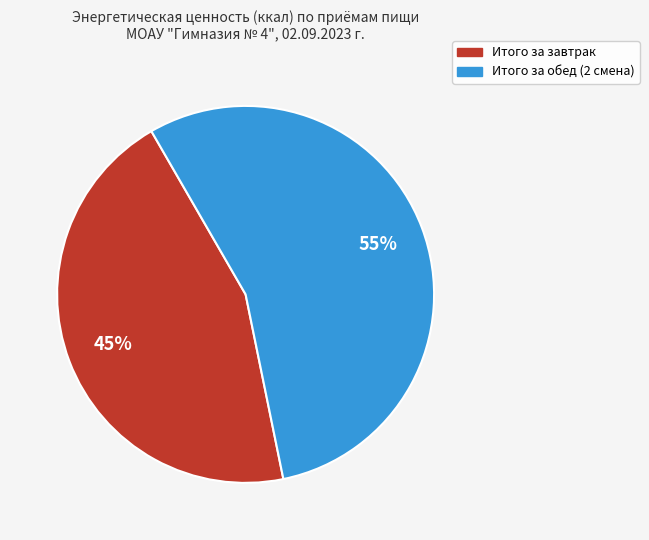

Does Итого за завтрак represent more than half of the total?

No